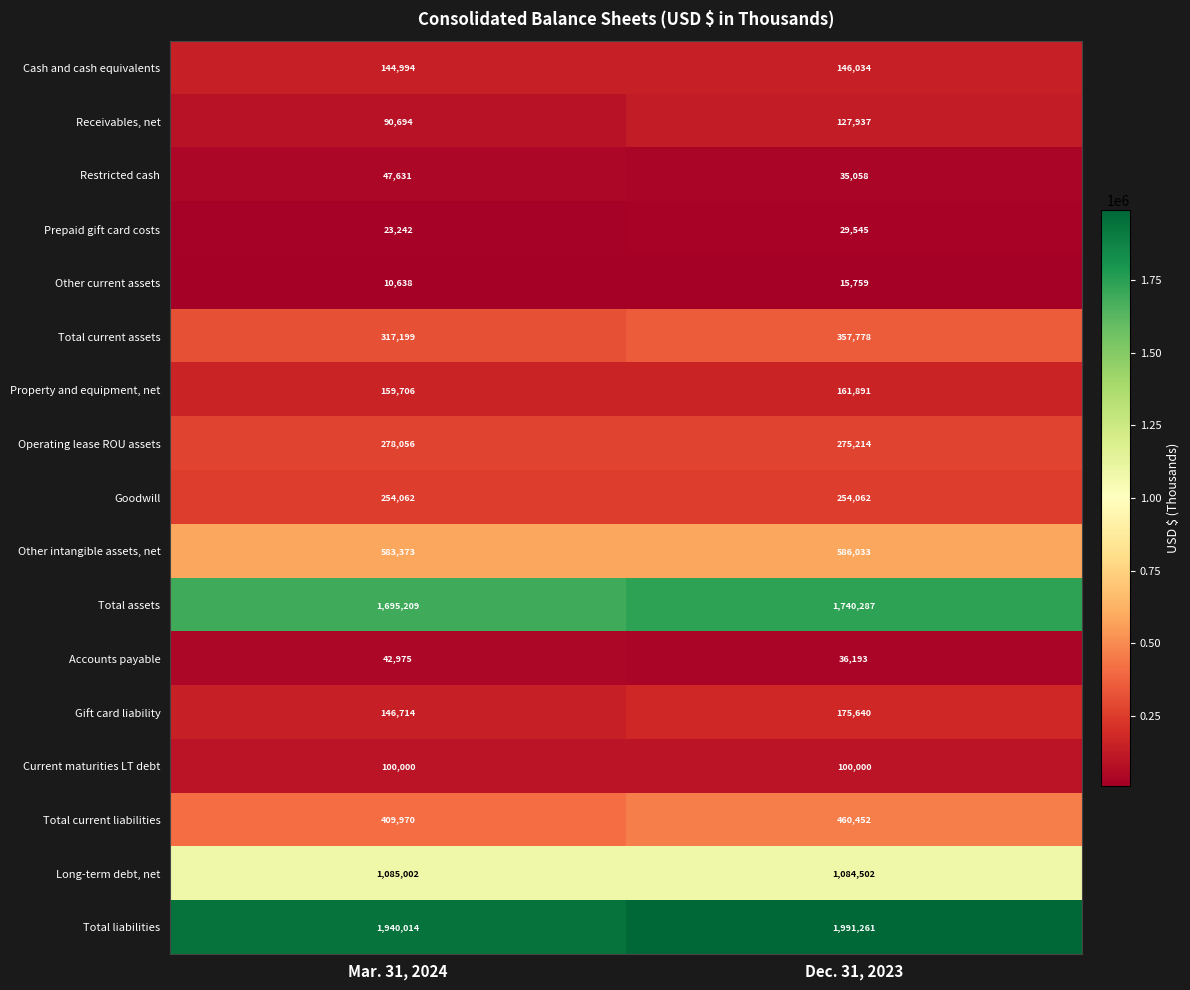

Between Mar. 31, 2024 and Dec. 31, 2023, which series saw the biggest shift?

Total liabilities